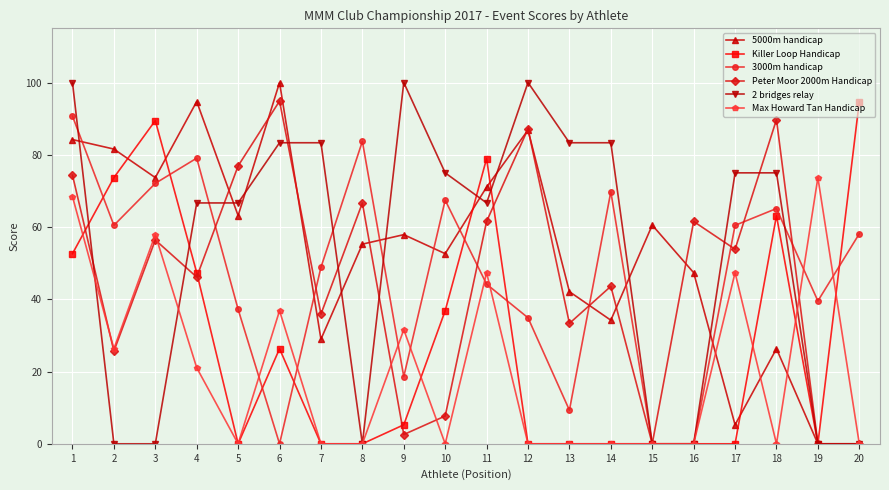

What is the total value across all series at 7?

197.0